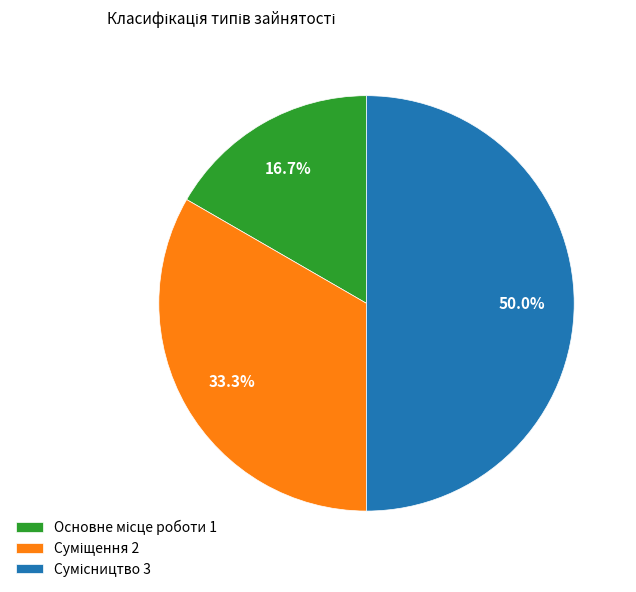

How many slices are in this pie chart?

3